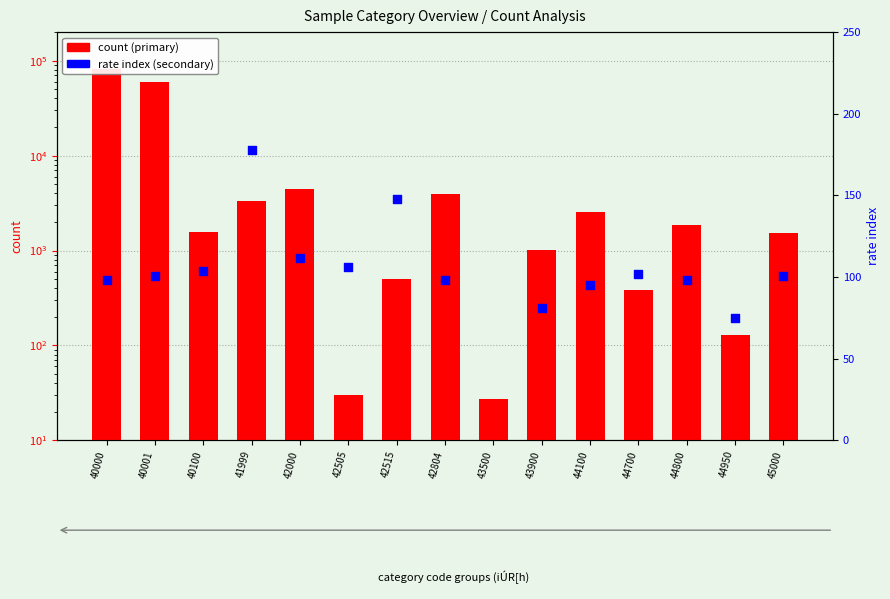

Which has a higher value, 41999 or 43500?

41999